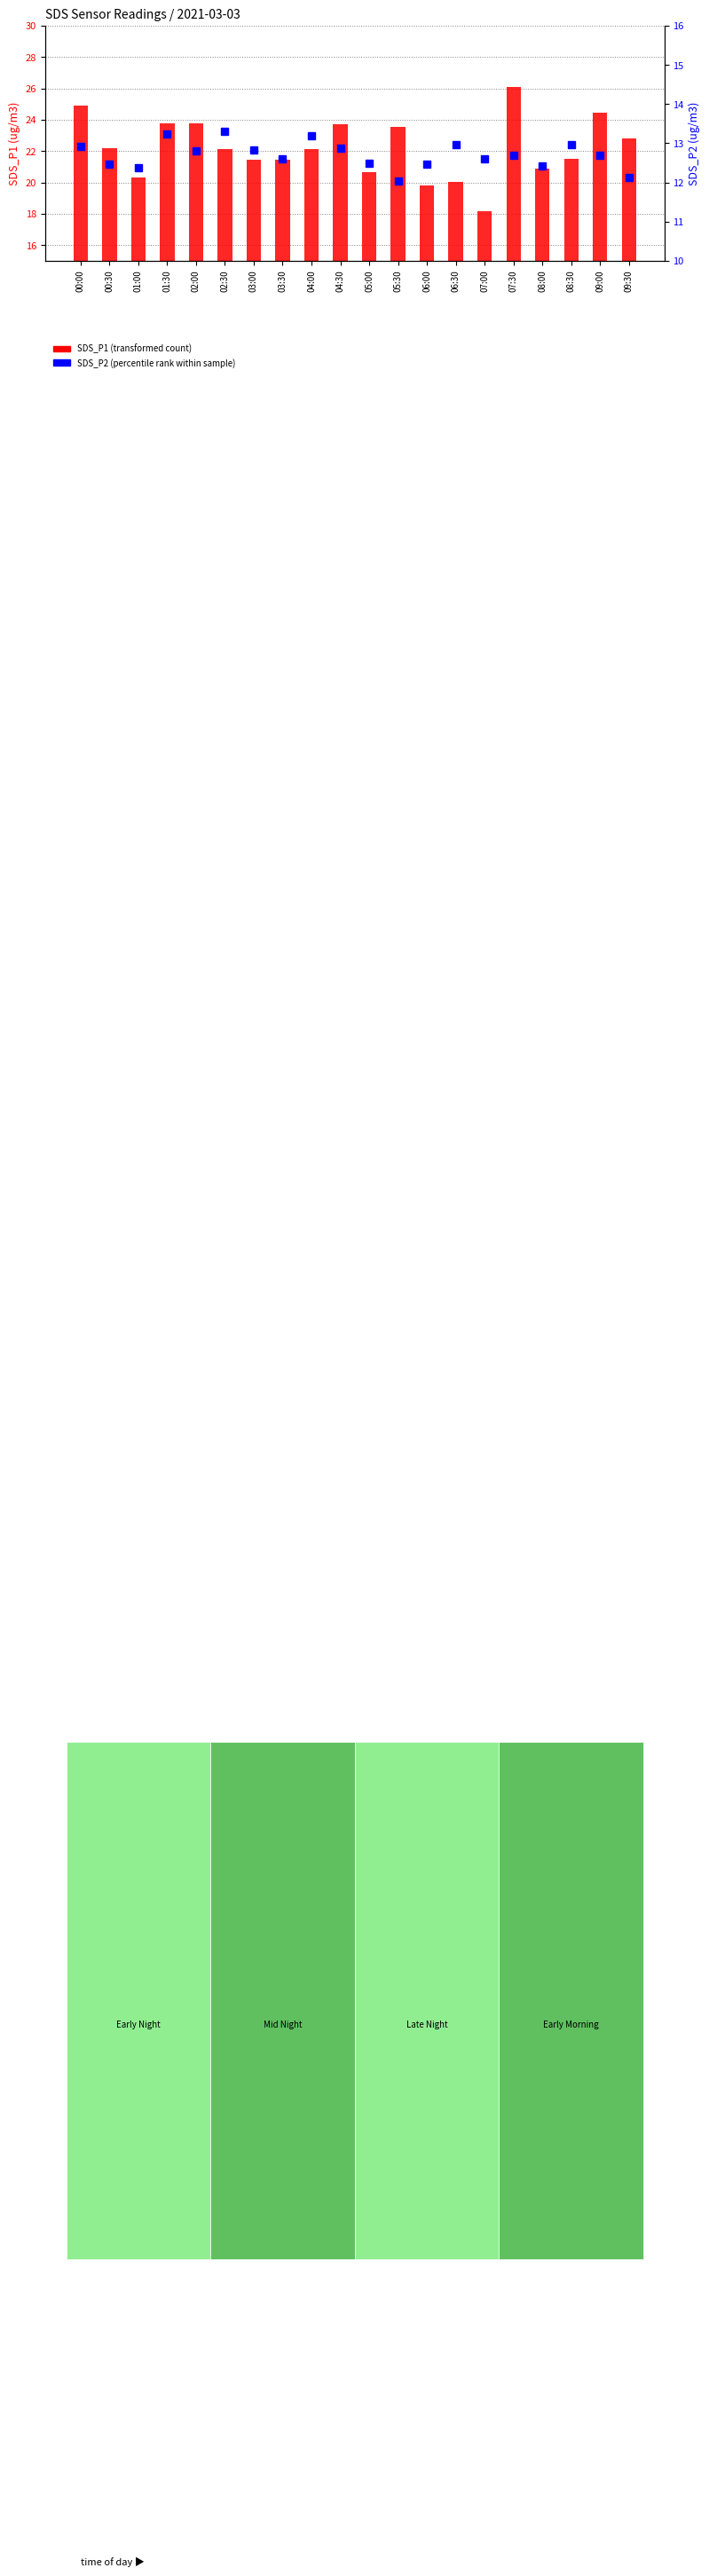

Rank the series by their average value, from highest to lowest.

SDS_P1 (transformed count), SDS_P2 (percentile rank within sample)